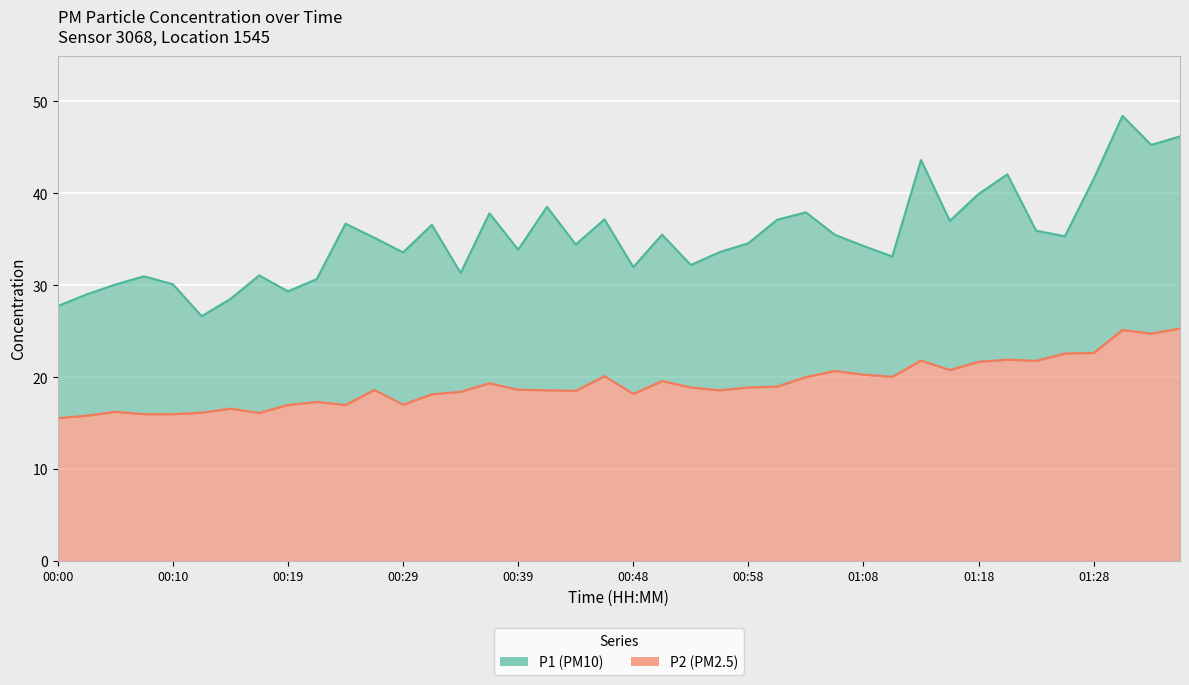

Rank the series at 00:19 from highest to lowest value.

P1, P2